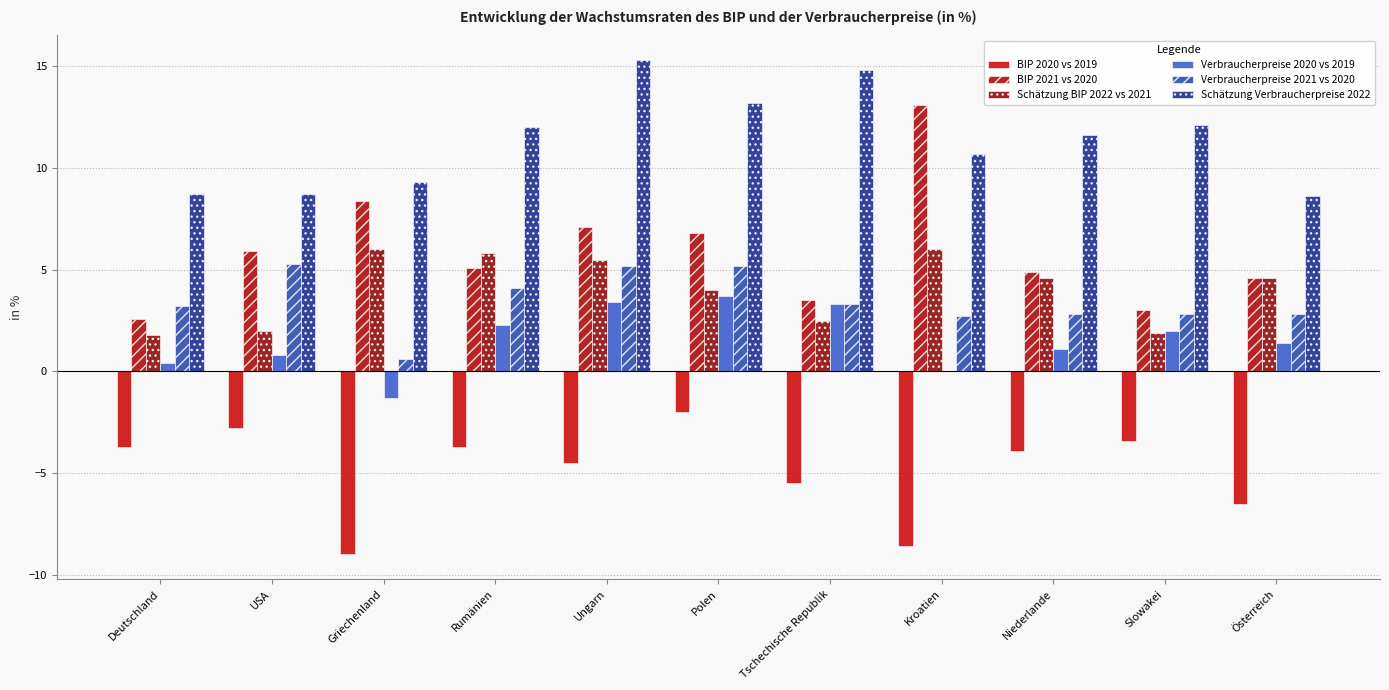

What is the minimum value shown in the chart?

-9.0